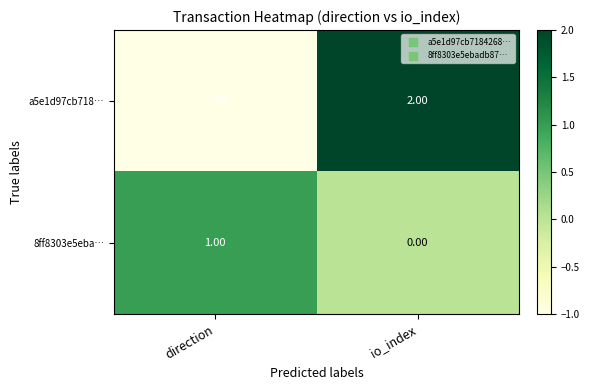

Which label corresponds to the largest value in the chart?

io_index